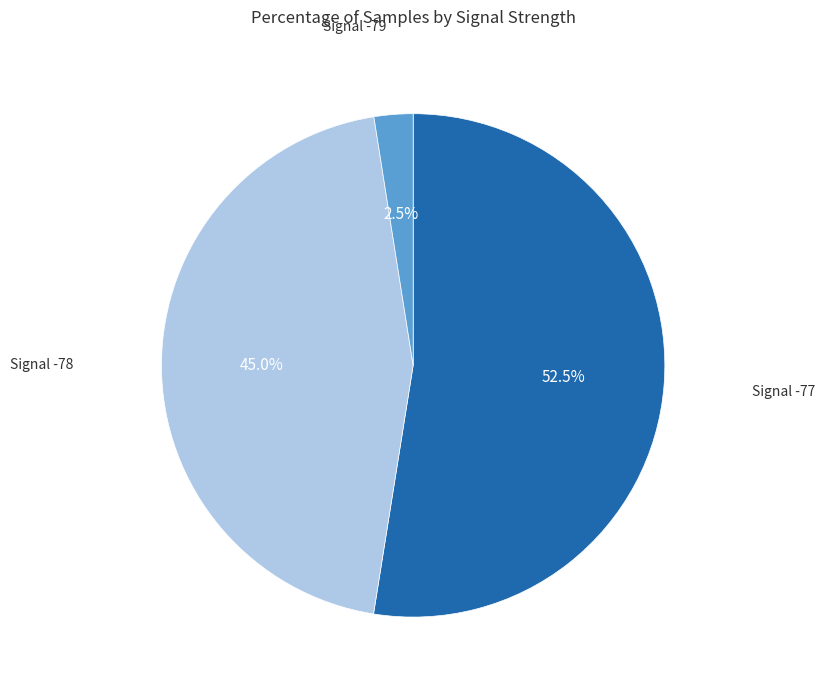

Does any single category account for the majority?

Yes